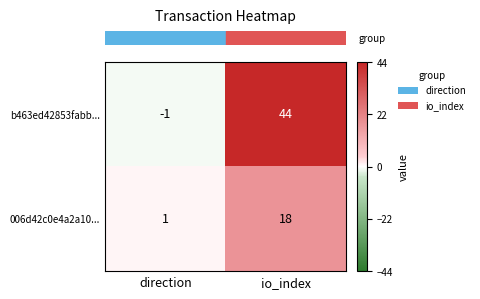

At how many categories does at least one series exceed 24?

1